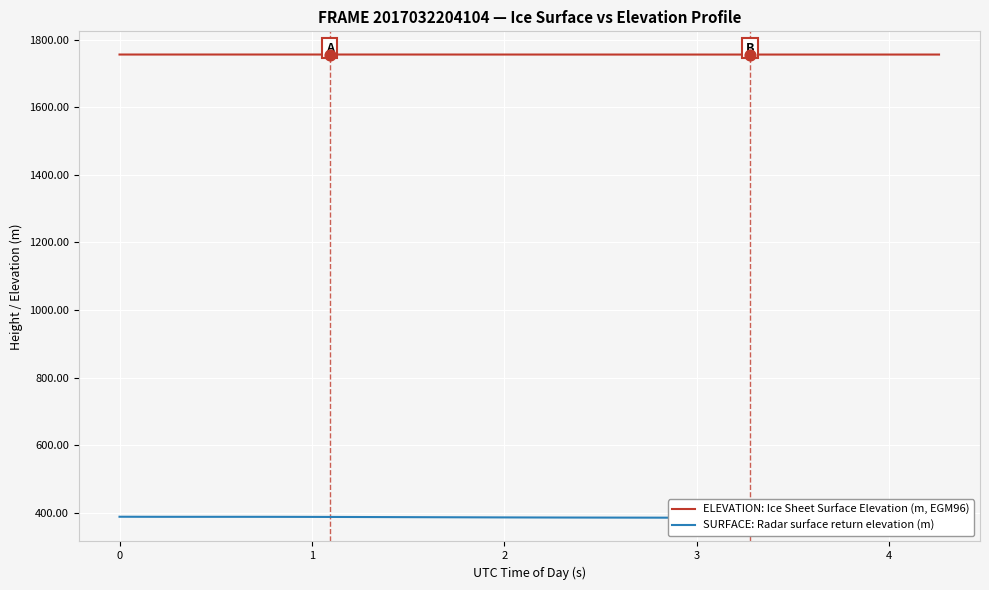

At how many categories does at least one series exceed 1509?

40